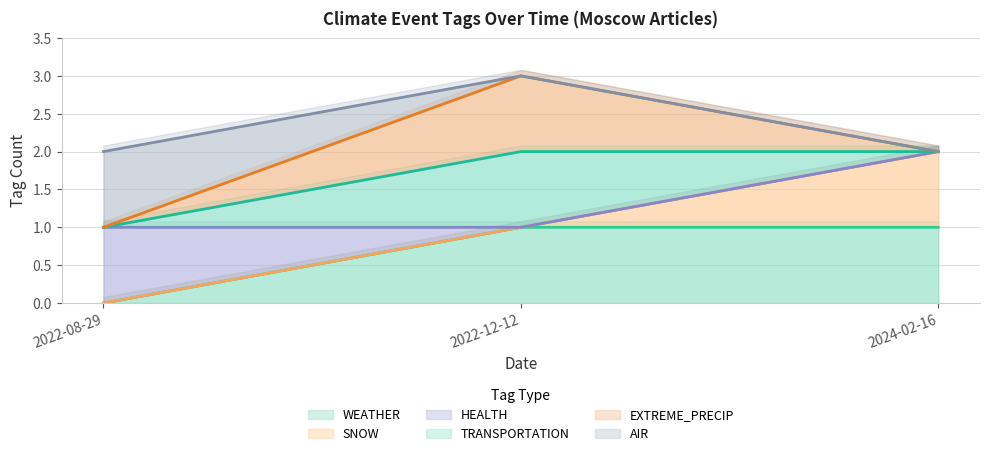

Between 2022-12-12 and 2022-08-29, which is larger?

2022-12-12